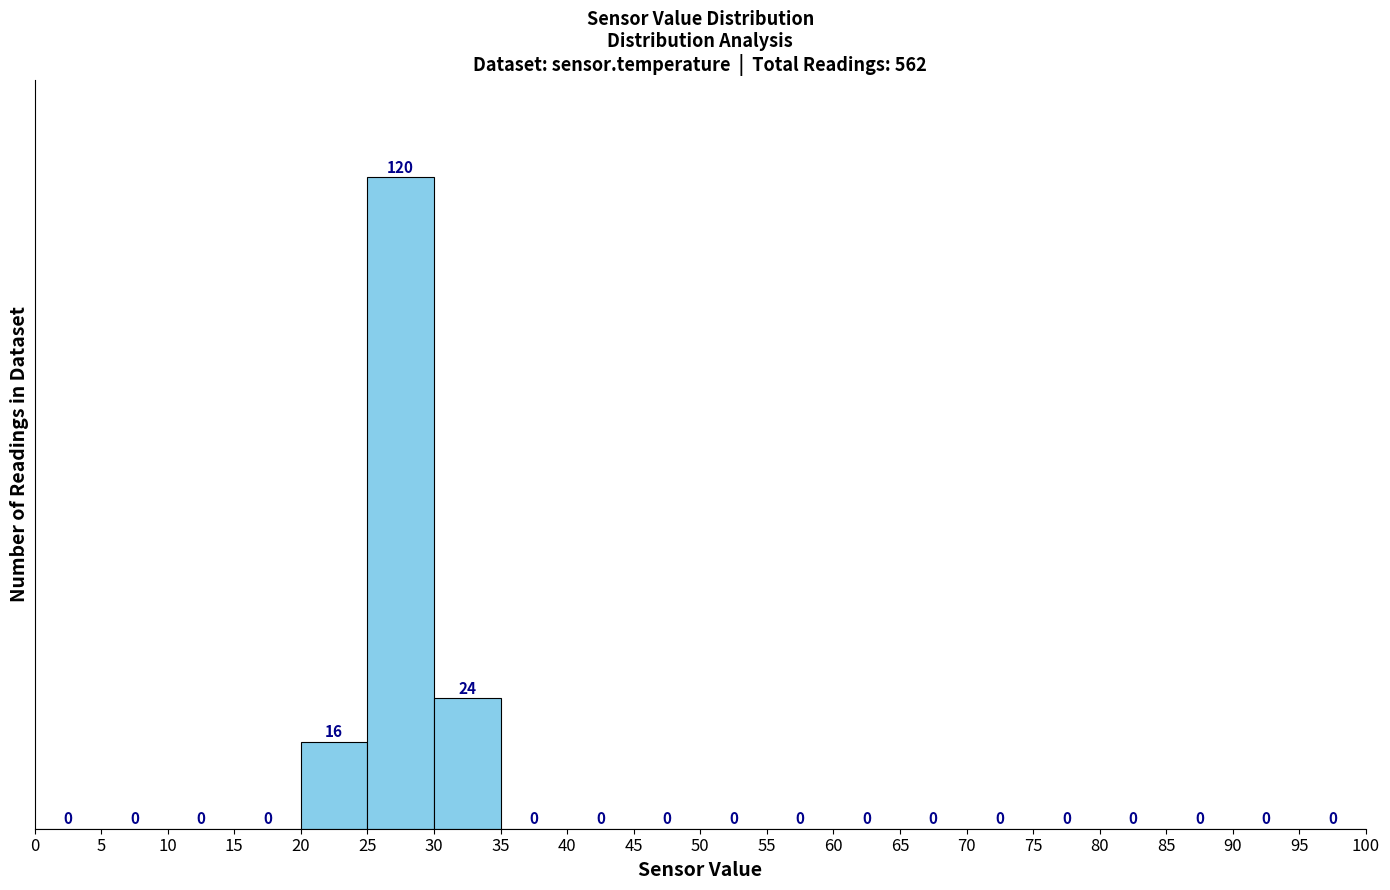

Reading left to right, list every bar in this chart as the range it spans on the x-axis followed by its height.

0 to 5: 0
5 to 10: 0
10 to 15: 0
15 to 20: 0
20 to 25: 16
25 to 30: 120
30 to 35: 24
35 to 40: 0
40 to 45: 0
45 to 50: 0
50 to 55: 0
55 to 60: 0
60 to 65: 0
65 to 70: 0
70 to 75: 0
75 to 80: 0
80 to 85: 0
85 to 90: 0
90 to 95: 0
95 to 100: 0